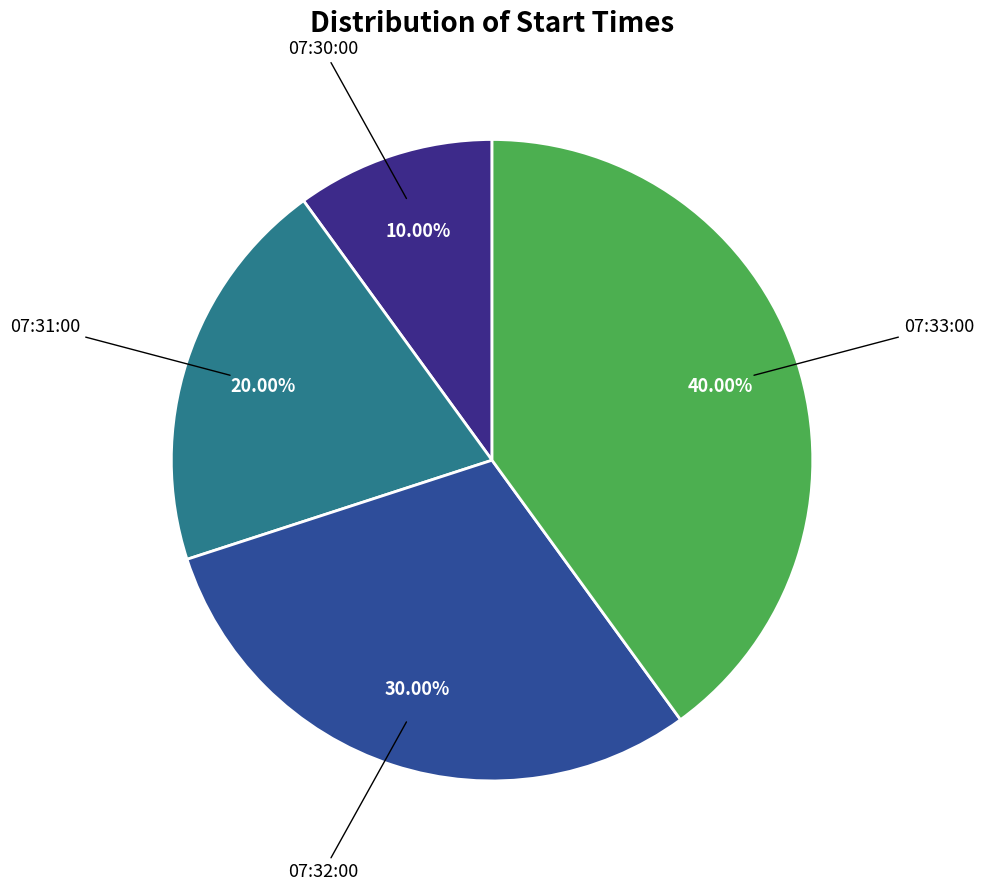

Which has a higher value, 07:31:00 or 07:33:00?

07:33:00